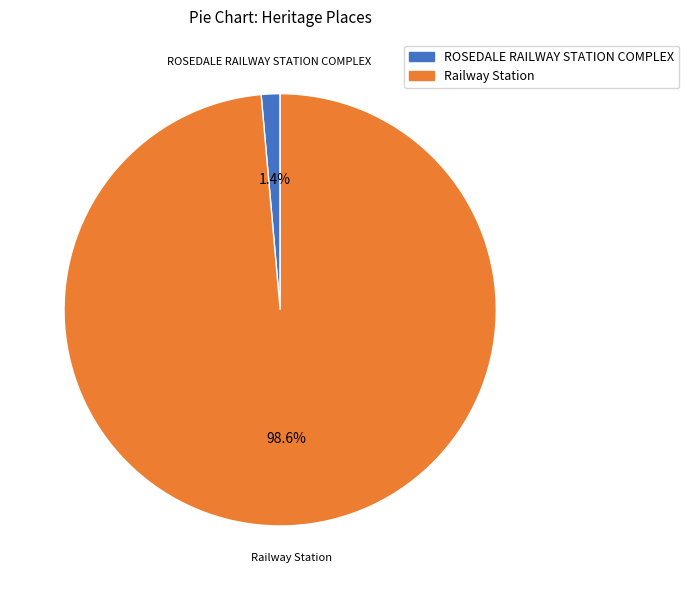

Is it true that Railway Station is 99% of the pie?

True